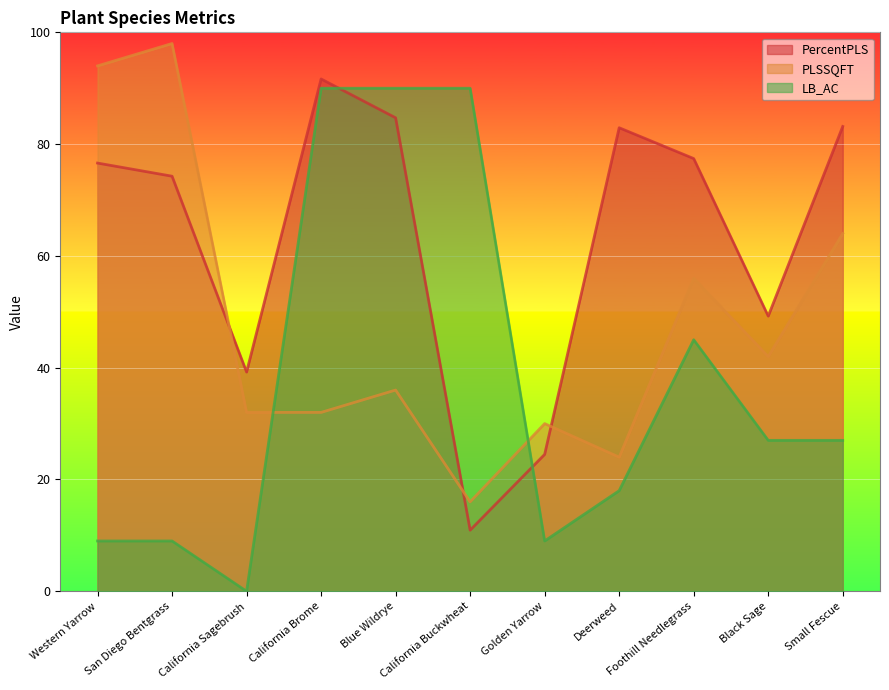

Is it true that PercentPLS equals 33.3 at California Brome?

False